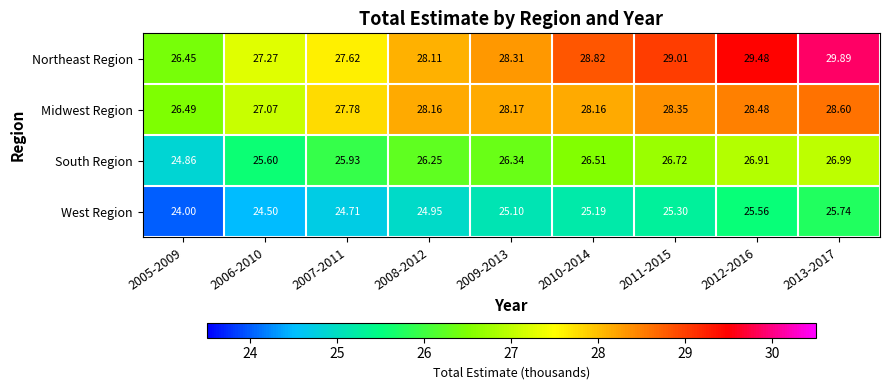

Rank the series by their maximum value, from lowest to highest.

West Region, South Region, Midwest Region, Northeast Region